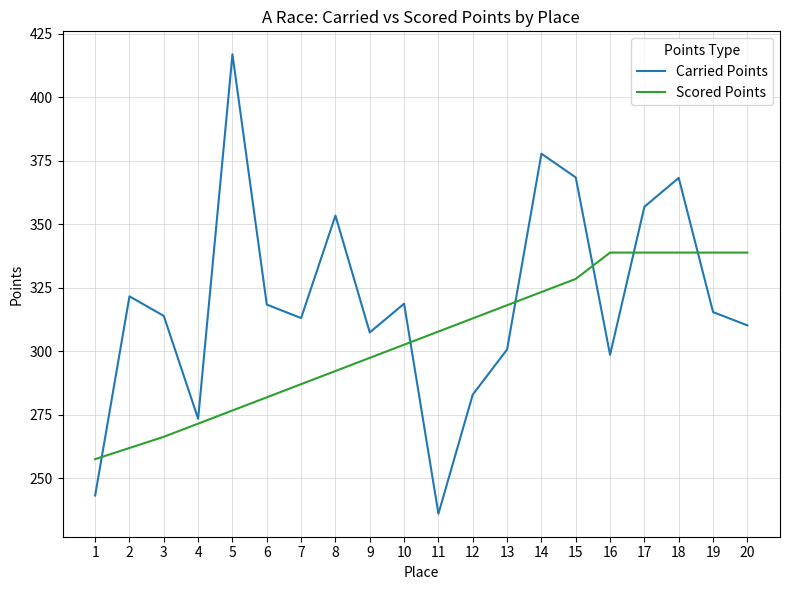

Which series has the largest range (max minus min)?

Carried Points